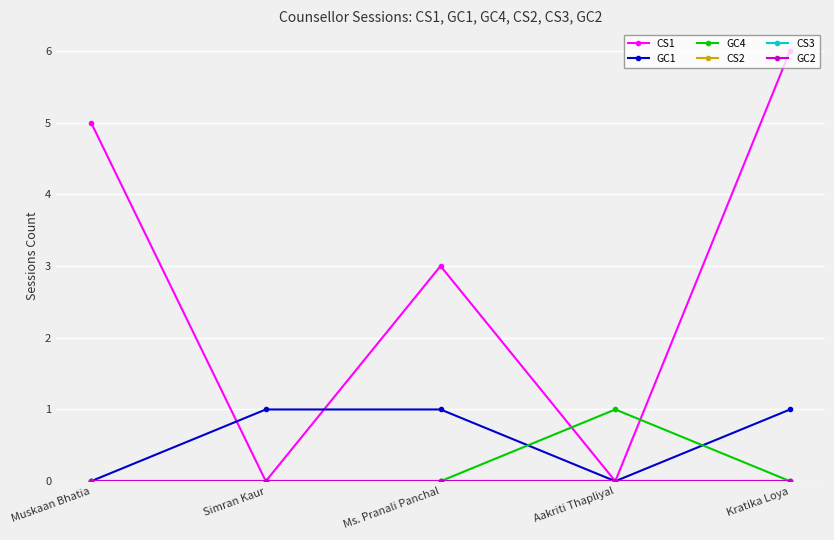

The GC2 series shows 0 at Ms. Pranali Panchal. True or false?

True